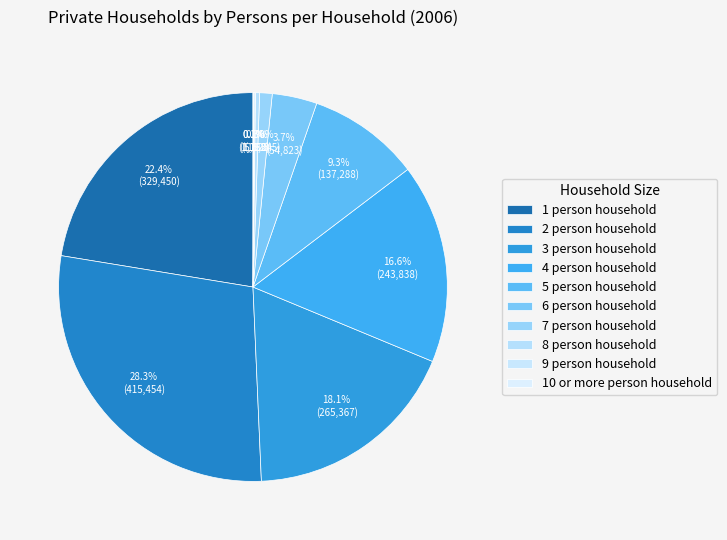

Rank the categories by value from lowest to highest.

10 or more person household, 9 person household, 8 person household, 7 person household, 6 person household, 5 person household, 4 person household, 3 person household, 1 person household, 2 person household